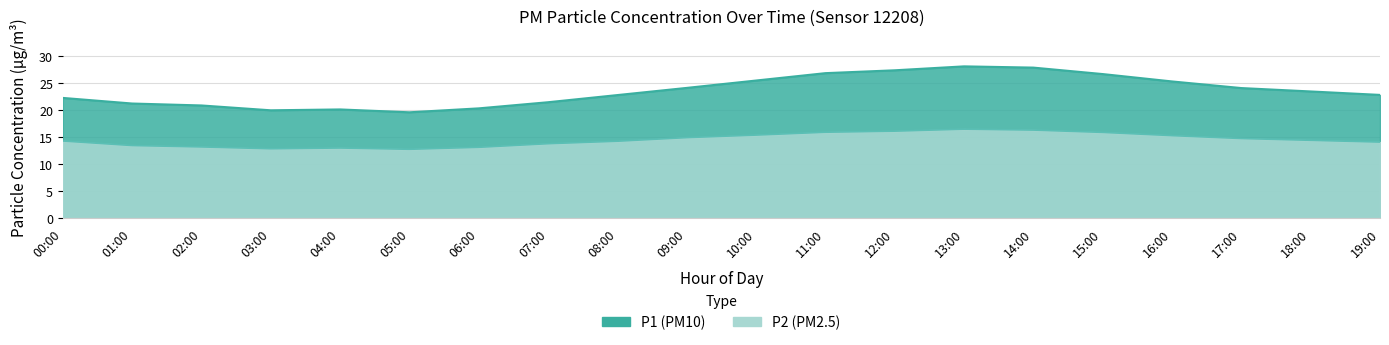

True or false: P1 has more than 1 interior local peaks.

True